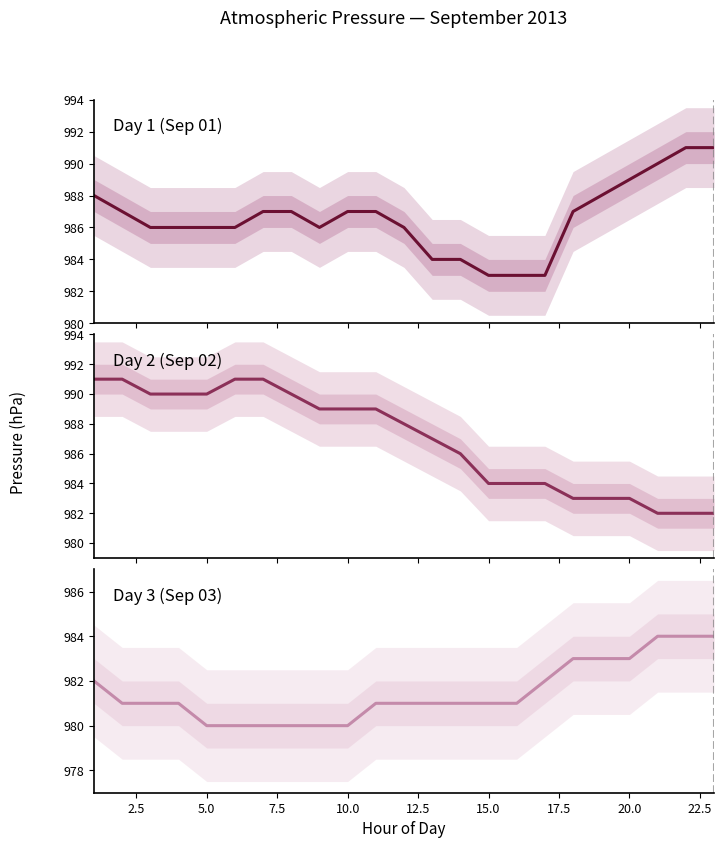

Which label corresponds to the smallest value in the chart?

5.0